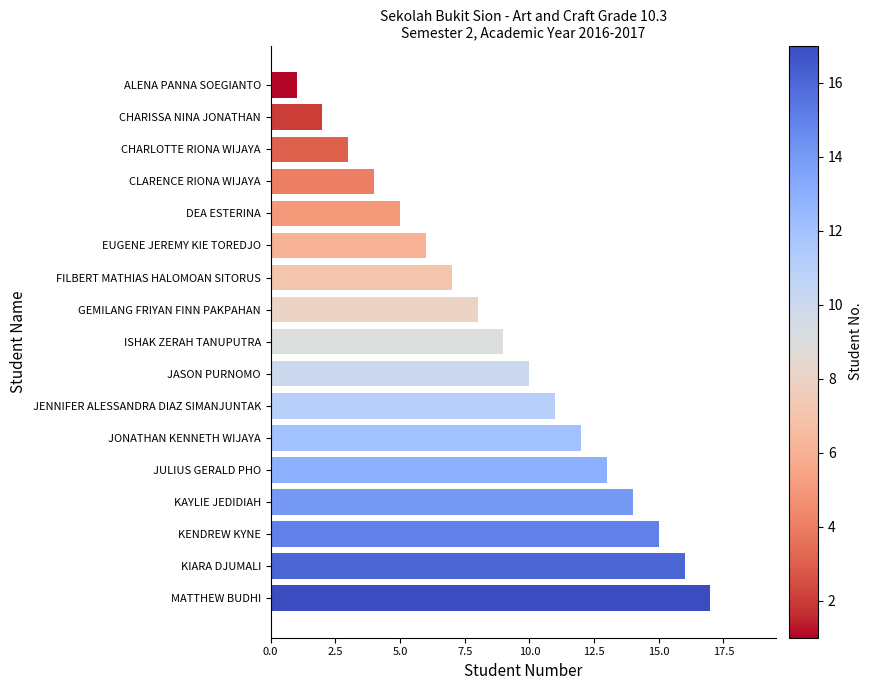

Rank the categories by value from lowest to highest.

ALENA PANNA SOEGIANTO, CHARISSA NINA JONATHAN, CHARLOTTE RIONA WIJAYA, CLARENCE RIONA WIJAYA, DEA ESTERINA, EUGENE JEREMY KIE TOREDJO, FILBERT MATHIAS HALOMOAN SITORUS, GEMILANG FRIYAN FINN PAKPAHAN, ISHAK ZERAH TANUPUTRA, JASON PURNOMO, JENNIFER ALESSANDRA DIAZ SIMANJUNTAK, JONATHAN KENNETH WIJAYA, JULIUS GERALD PHO, KAYLIE JEDIDIAH, KENDREW KYNE, KIARA DJUMALI, MATTHEW BUDHI